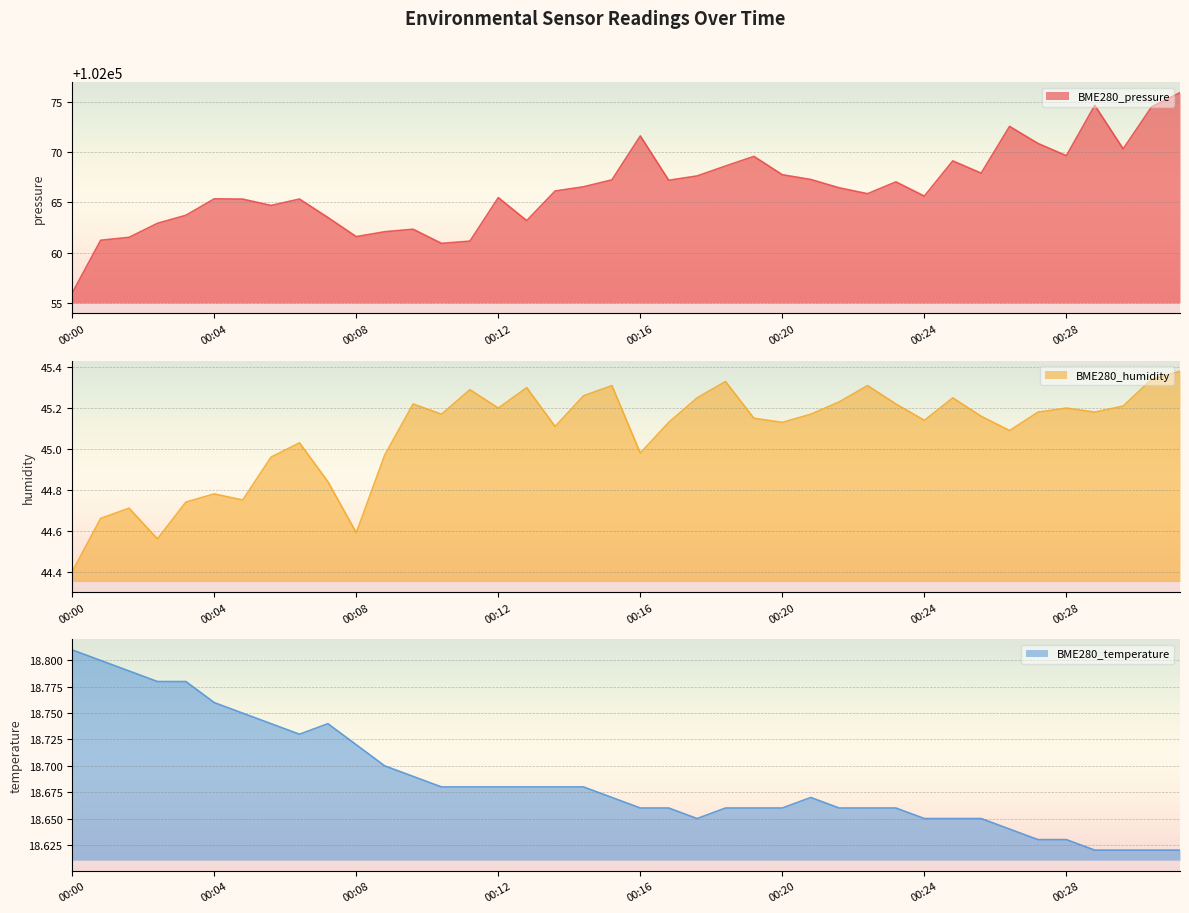

True or false: BME280_humidity has more than 1 interior local peaks.

True